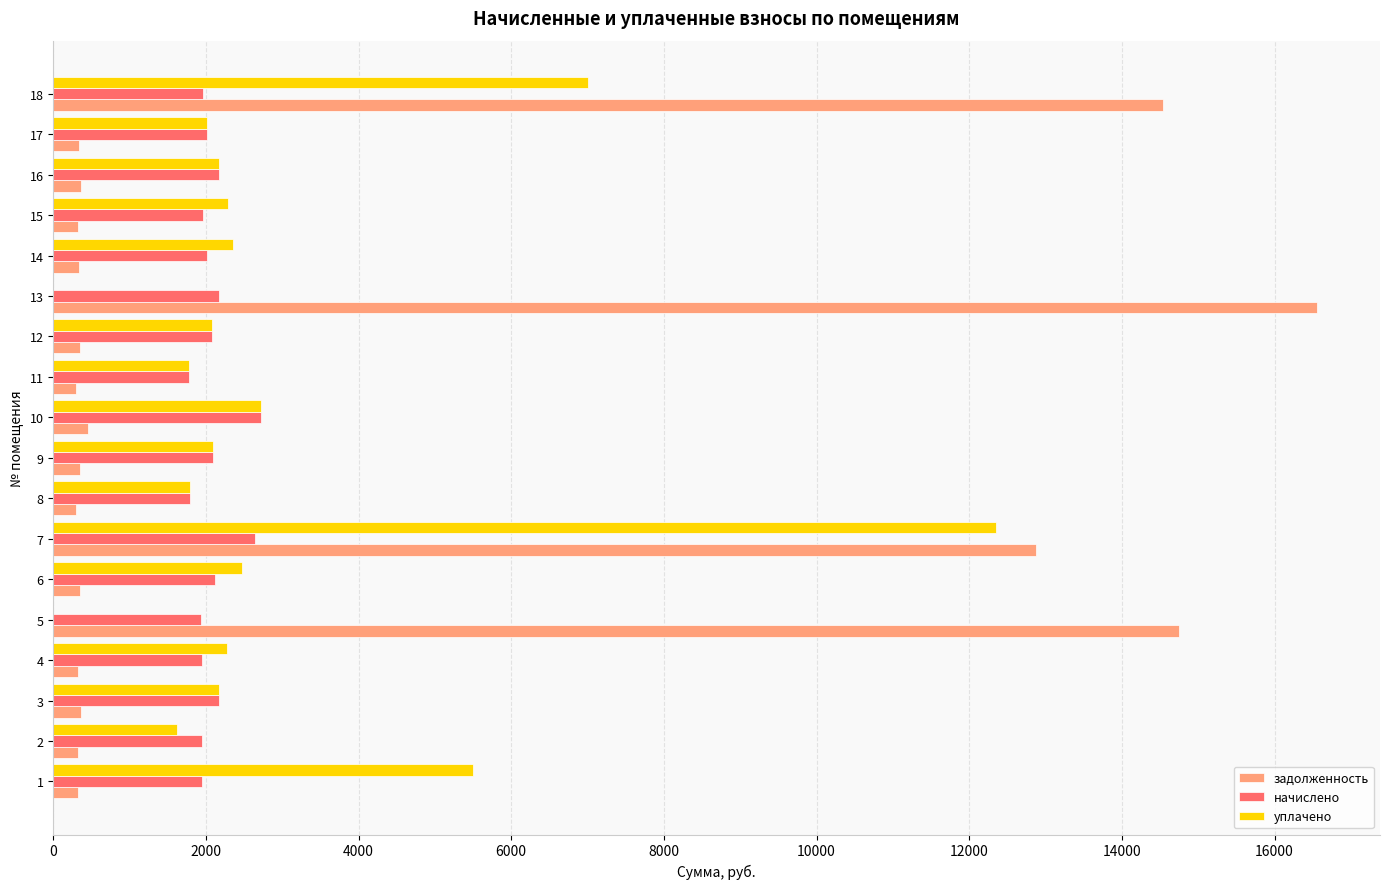

Which series changed the most between 3 and 18?

задолженность